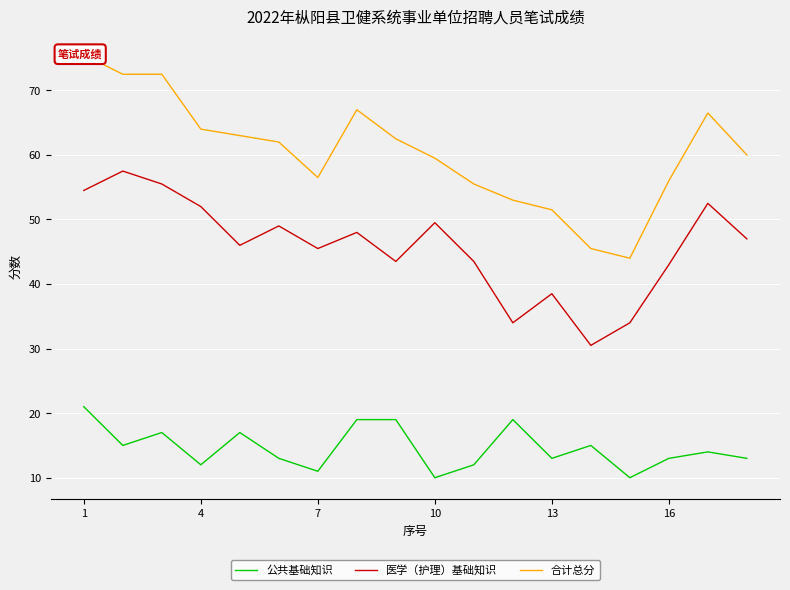

True or false: 公共基础知识 has a value of 10.0 at 10.

True